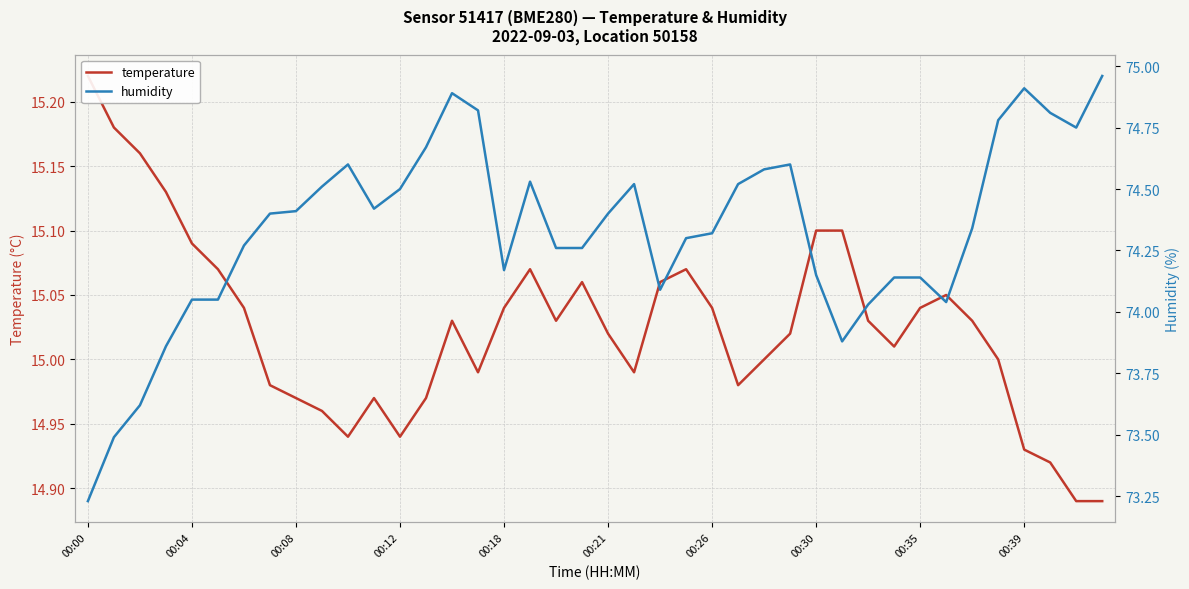

The temperature series shows 15.1 at 23. True or false?

True